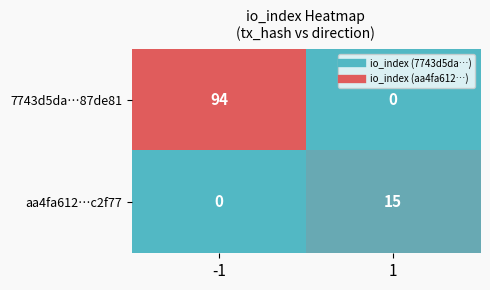

Rank the series by their average value, from lowest to highest.

aa4fa612…c2f77, 7743d5da…87de81